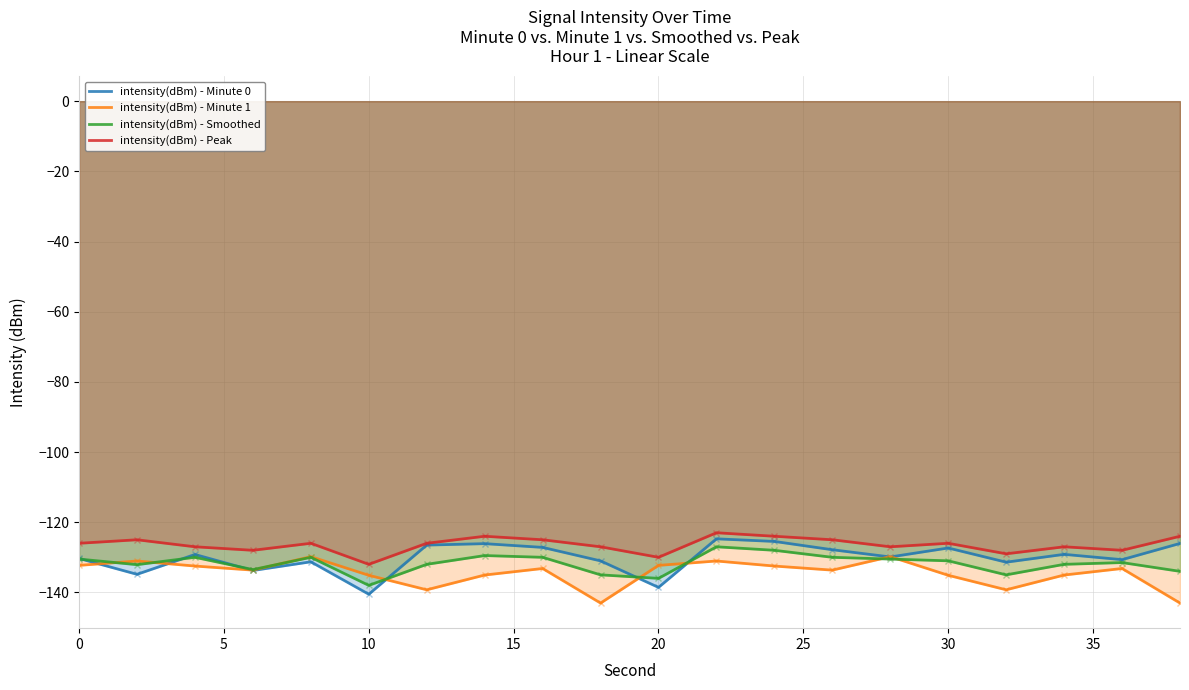

How many interior local peaks does the intensity(dBm) - Minute 0 series have?

6